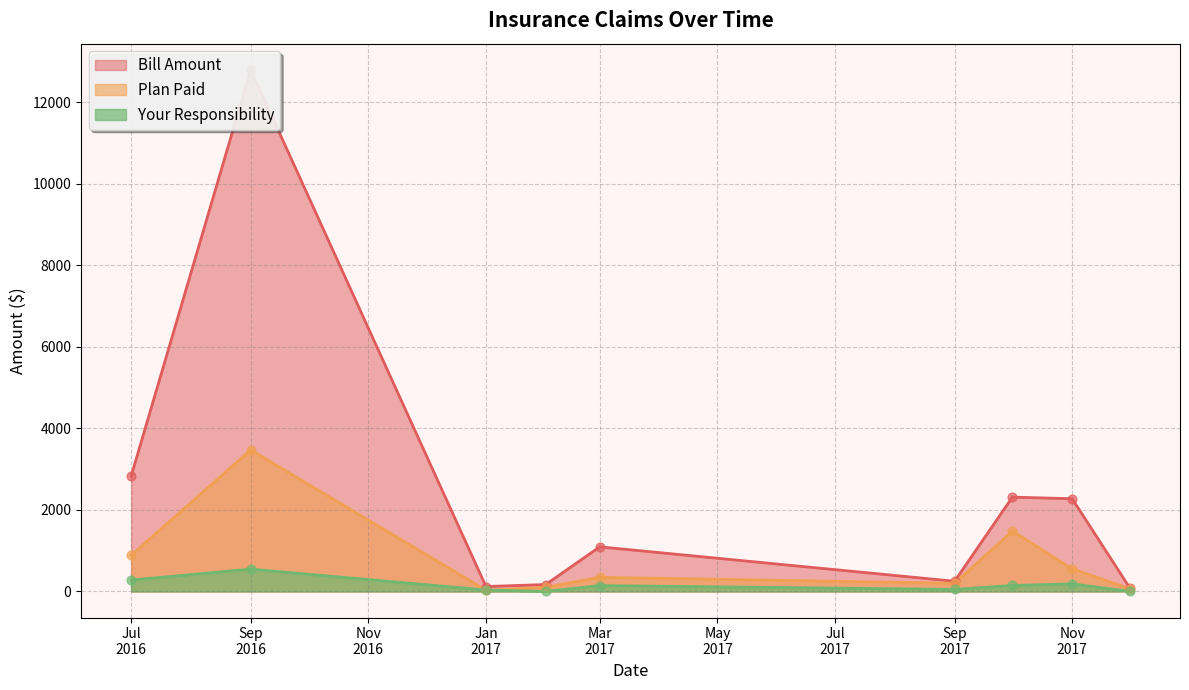

At which category is the sum across all series the highest?

Sep
2016